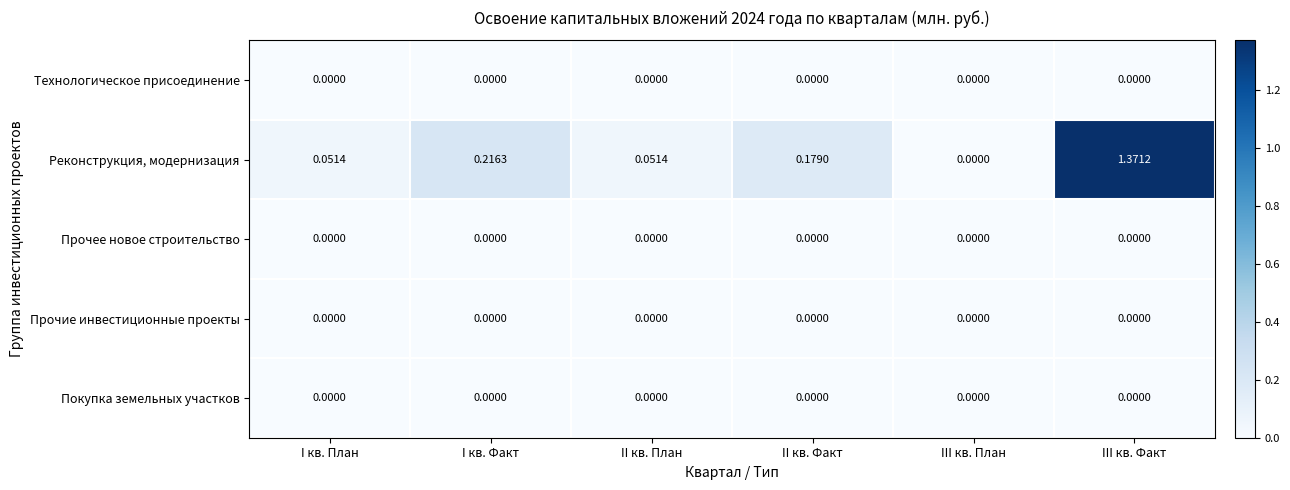

Where is Реконструкция, модернизация nearest to the value 0?

III кв. План